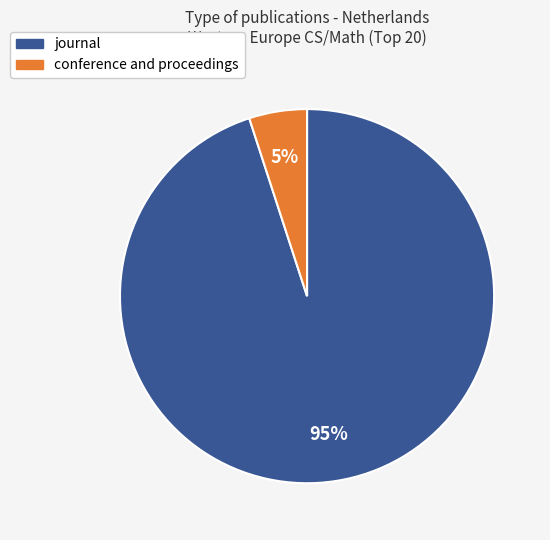

To the nearest percent, what is the average slice percentage?

50%